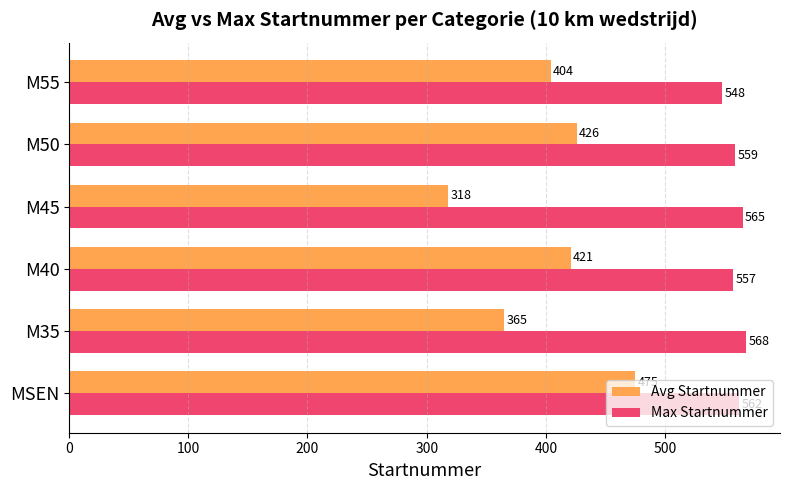

What are all the series names shown in the legend?

Avg Startnummer, Max Startnummer